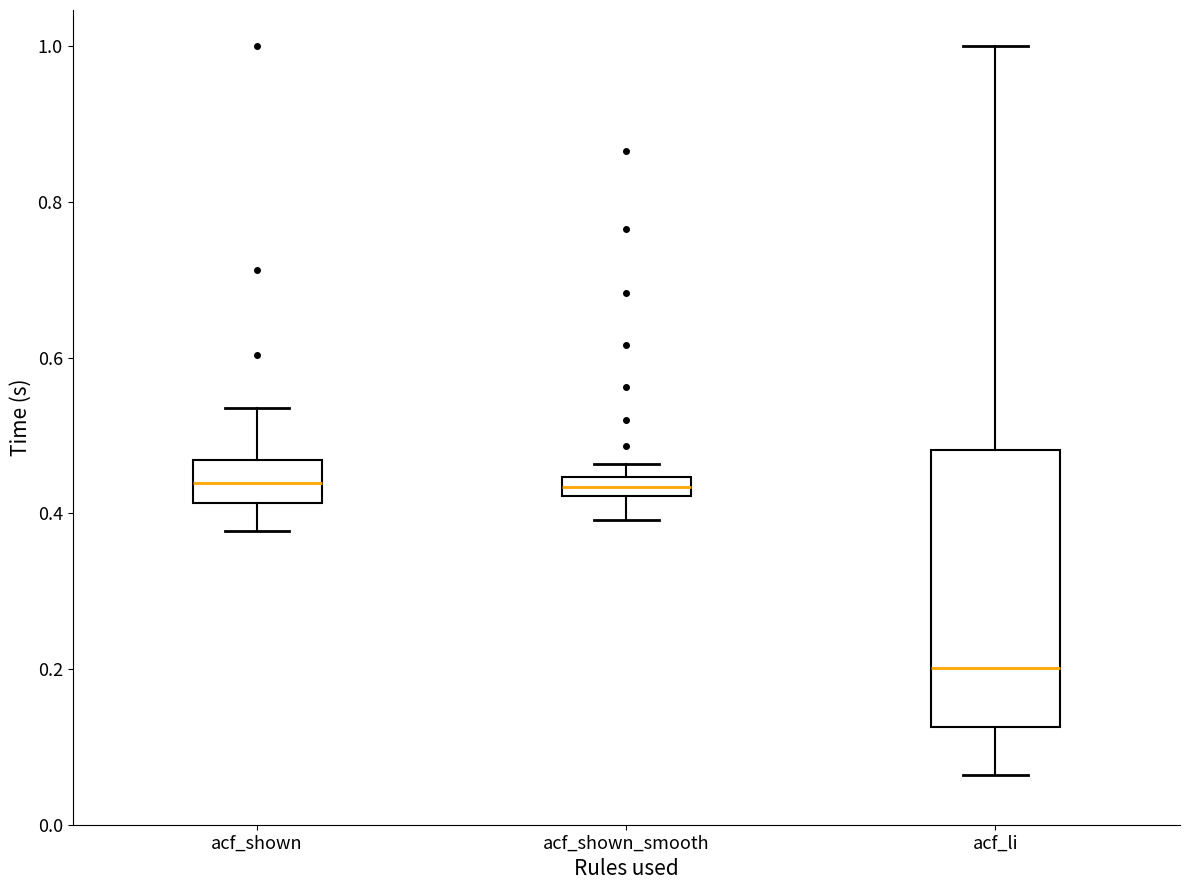

Comparing the boxes themselves (not the whiskers), which one is the tallest?

acf_li